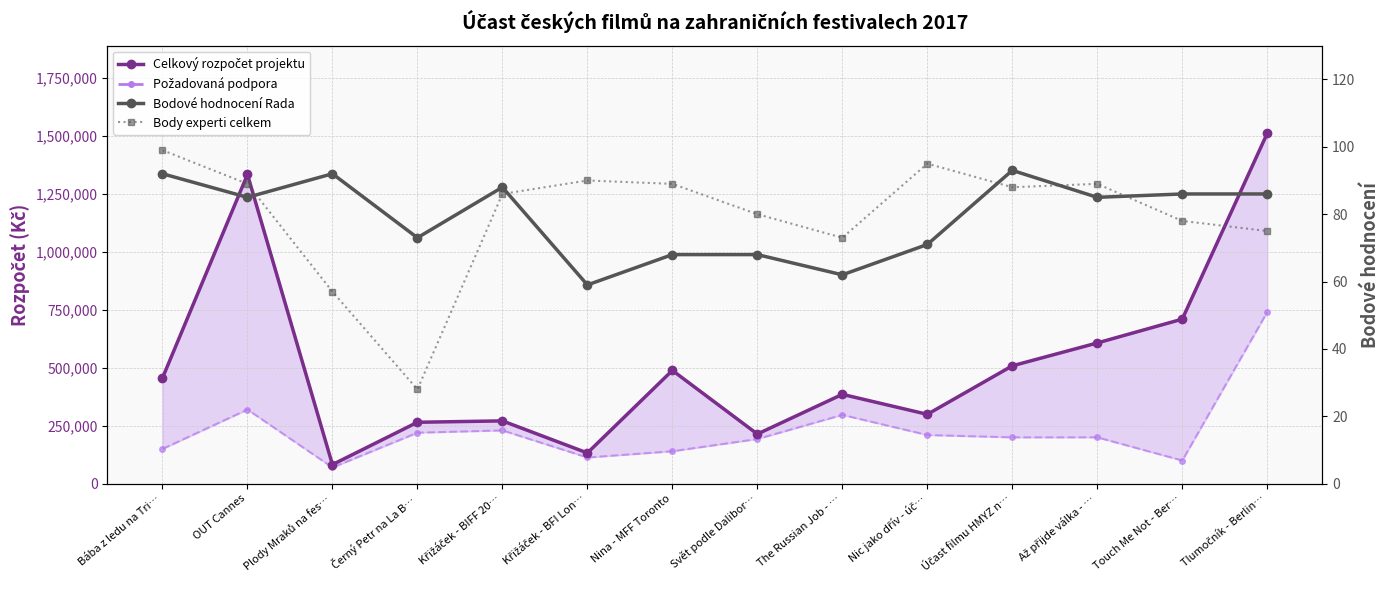

Does the chart have visible grid lines?

Yes